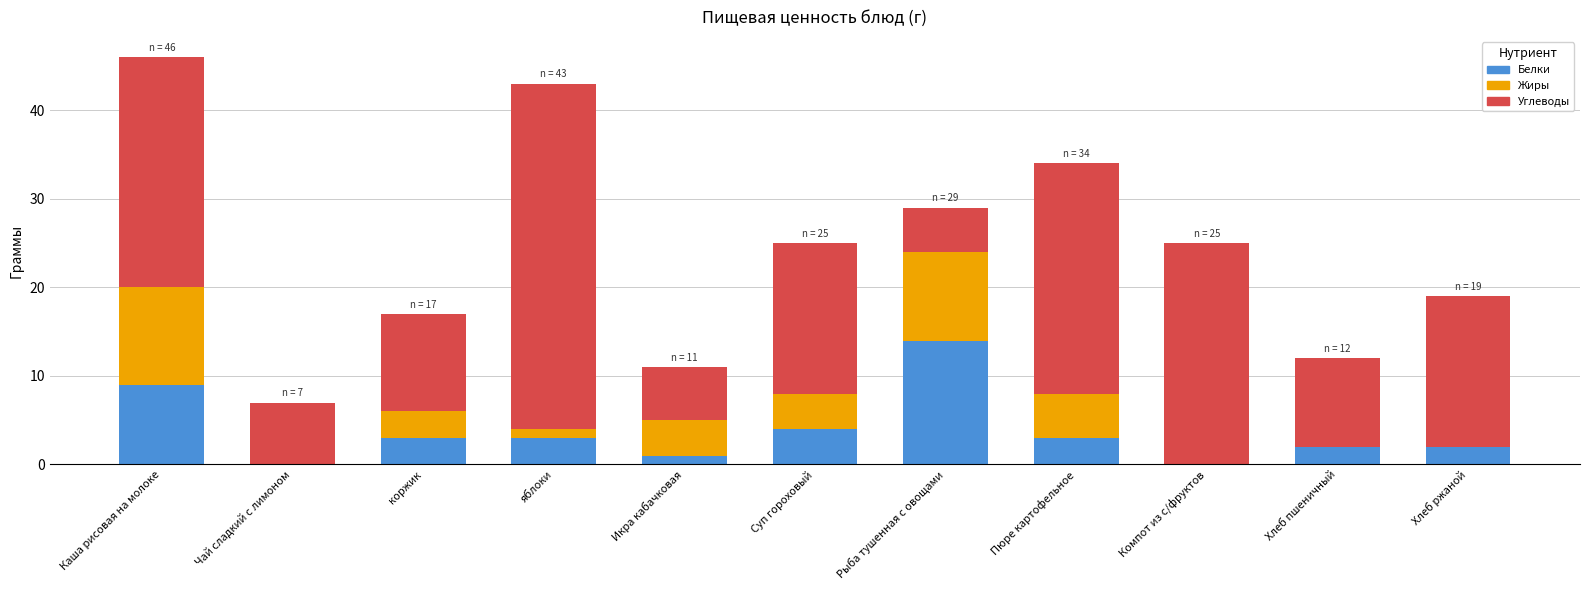

At which category is the sum across all series the highest?

Каша рисовая на молоке